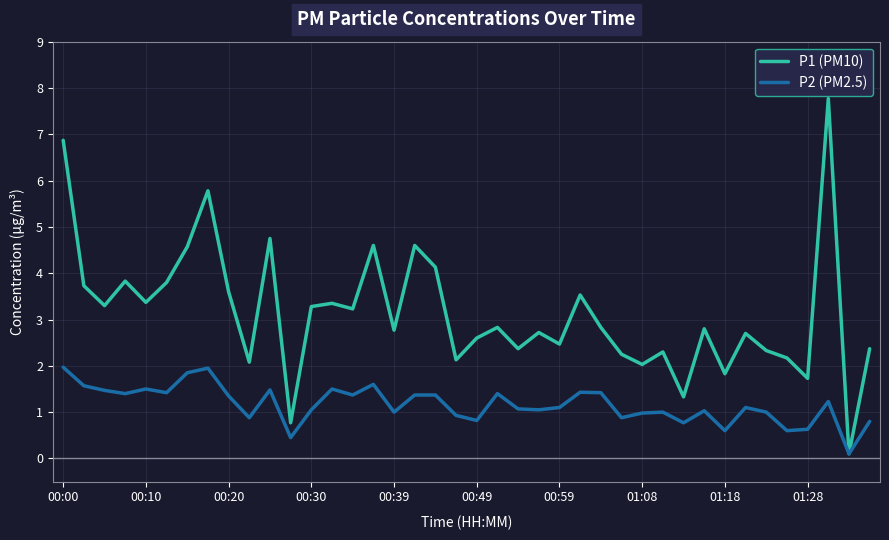

Which series has the largest range (max minus min)?

P1 (PM10)